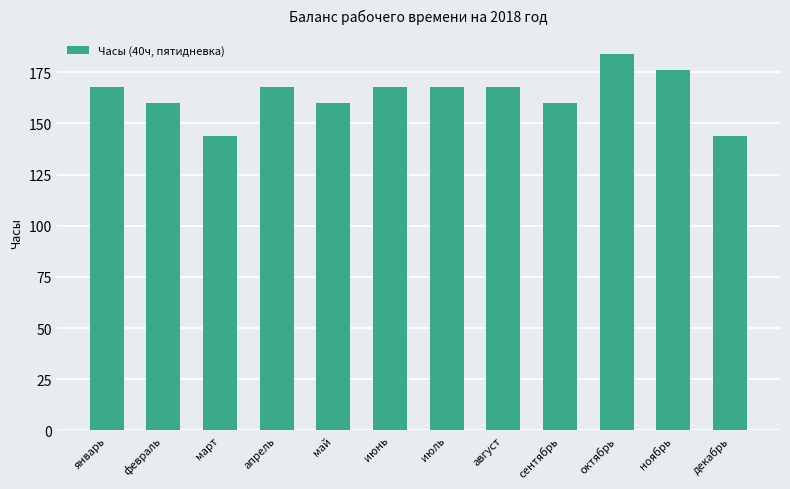

Are the bars grouped side by side (vs. stacked)?

No